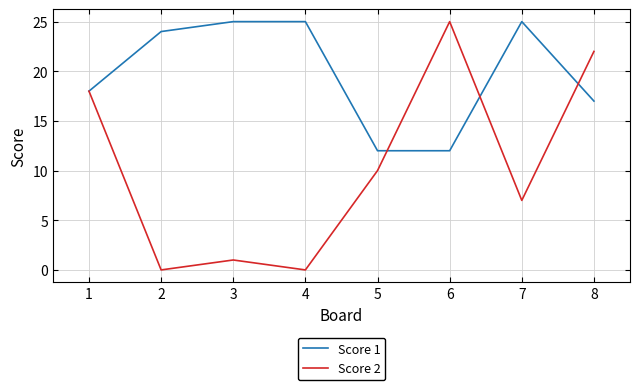

True or false: Score 2 has more than 2 interior local peaks.

False